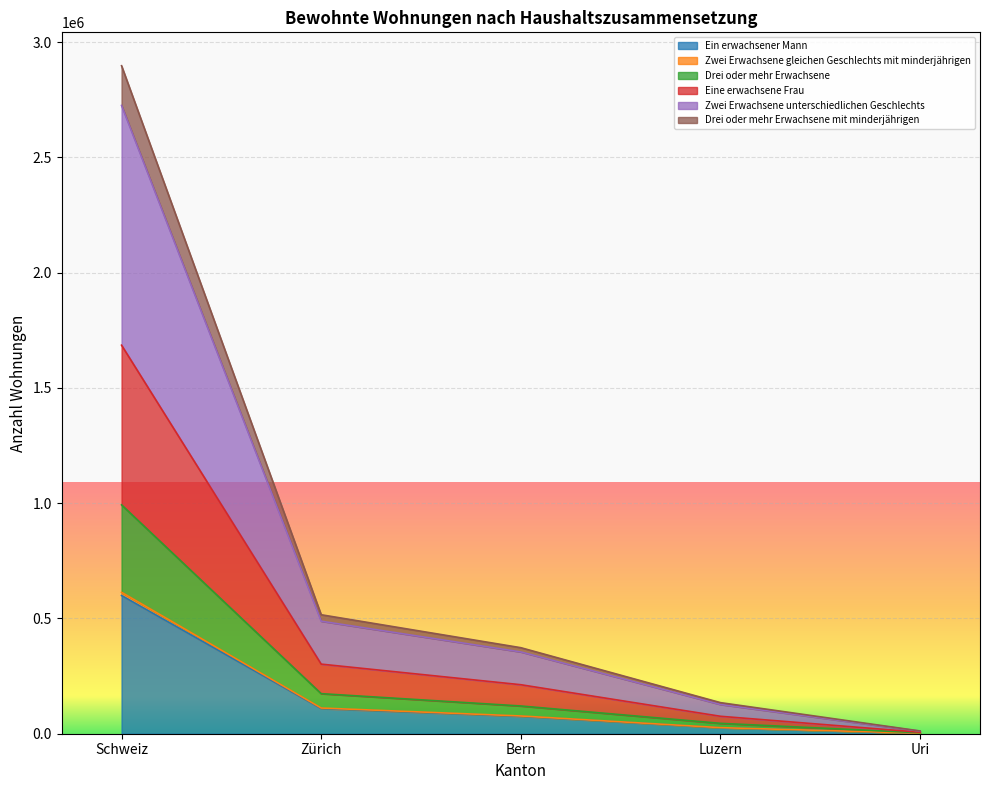

Where is Eine erwachsene Frau nearest to the value 307899?

Zürich